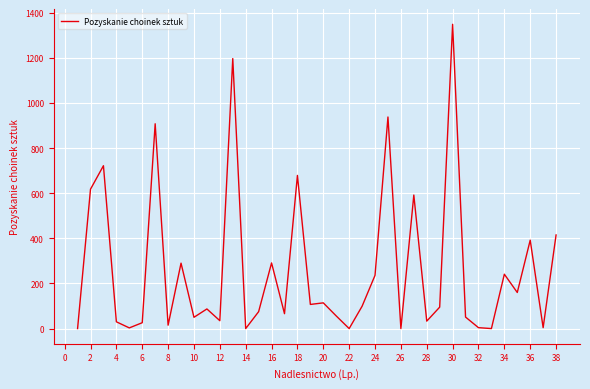

True or false: the data has more than 2 interior local peaks.

True